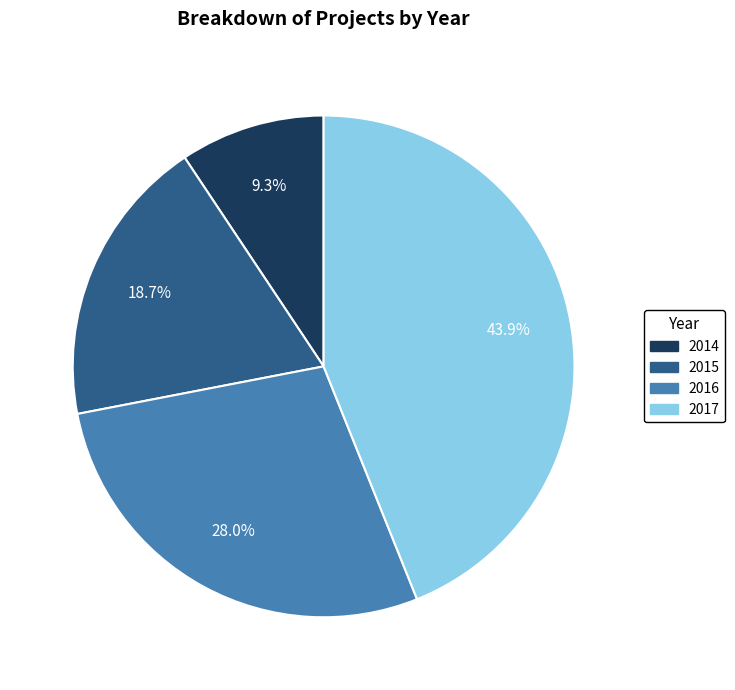

What percentage is the 2016 slice, to the nearest percent?

28%